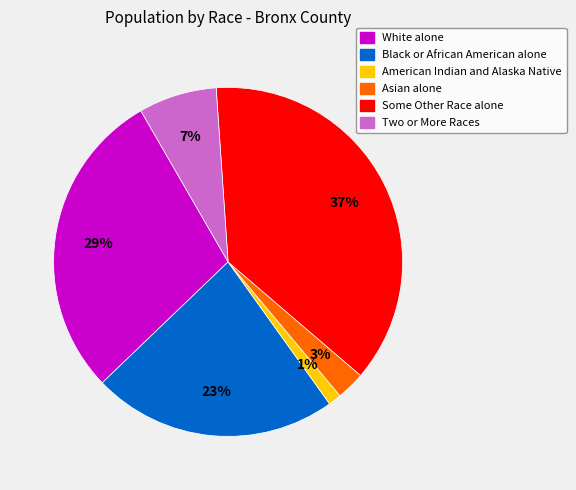

Approximately how many times larger is the value at Some Other Race alone compared to White alone?

1.3